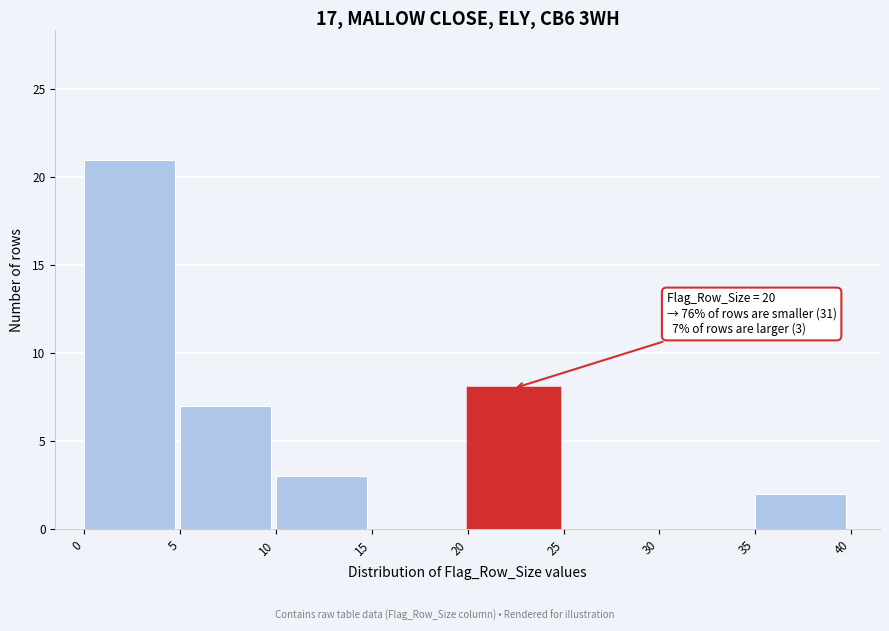

Which range on the x-axis has the tallest bar?

0 to 5